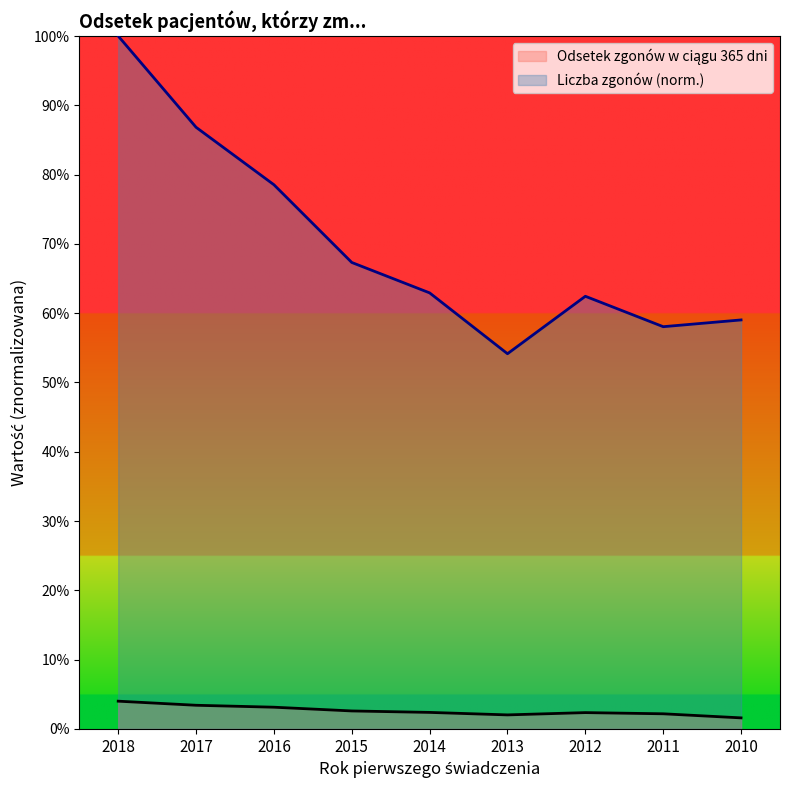

How many lines are shown in the chart?

2